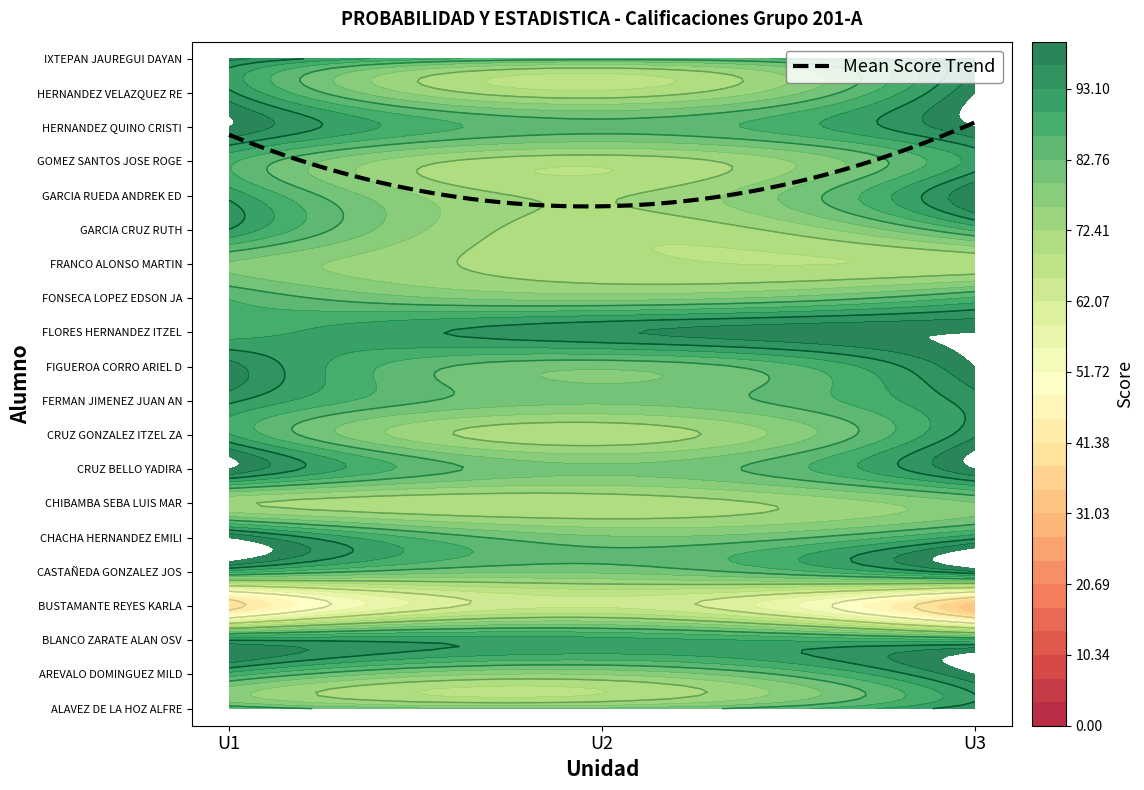

What is the difference between the second highest and minimum values in the BUSTAMANTE REYES KARLA series?

39